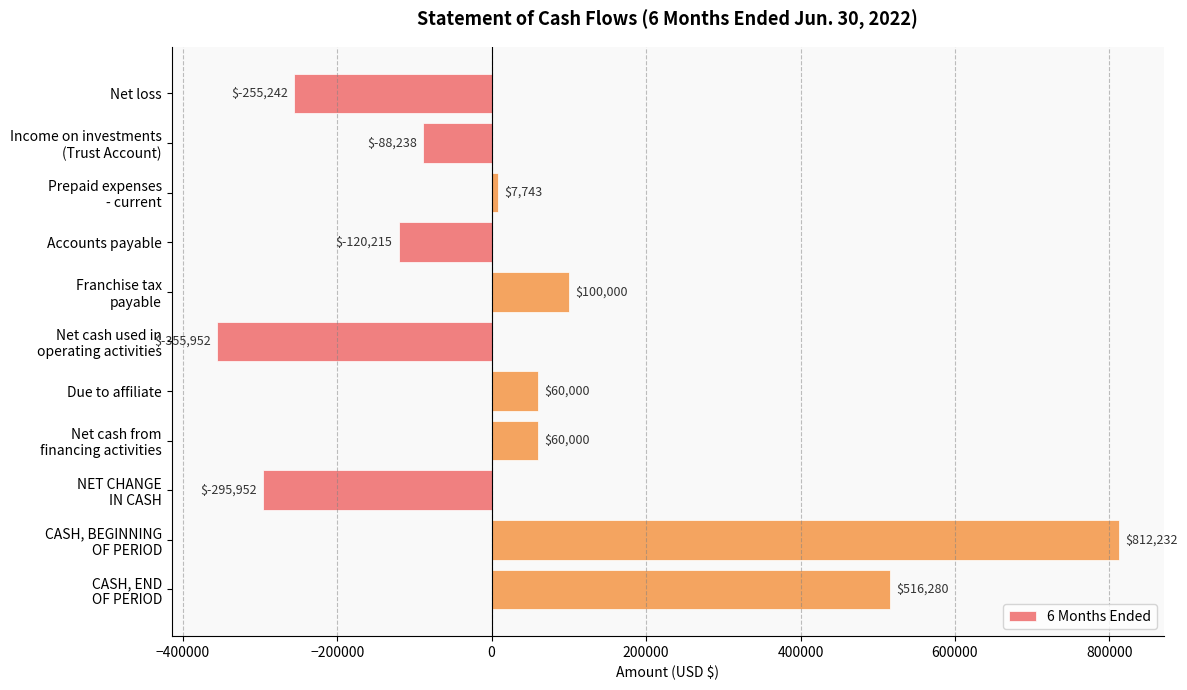

What is the difference between the values at Net loss and Accounts payable?

135027